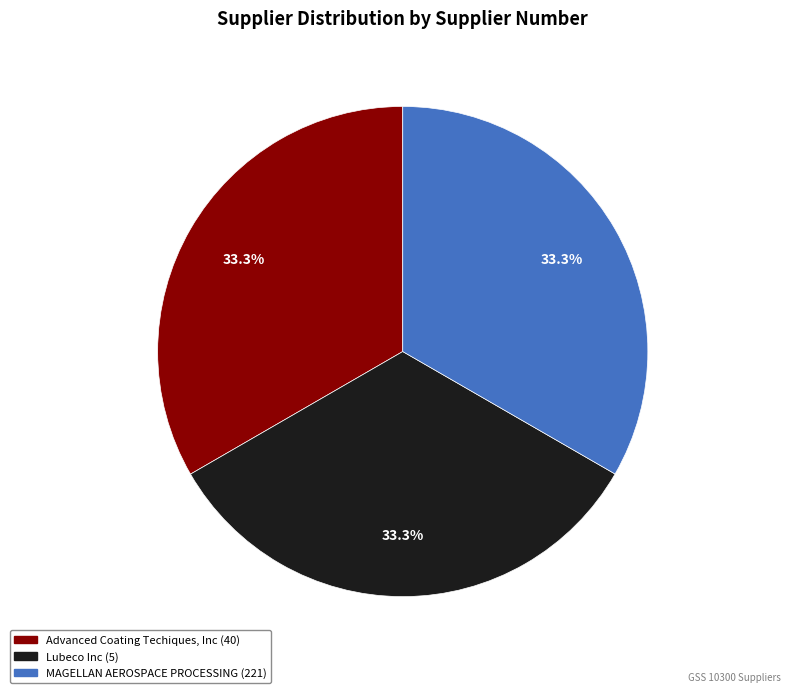

Do MAGELLAN AEROSPACE PROCESSING (221) and Advanced Coating Techiques, Inc (40) together represent more than half of the pie?

Yes